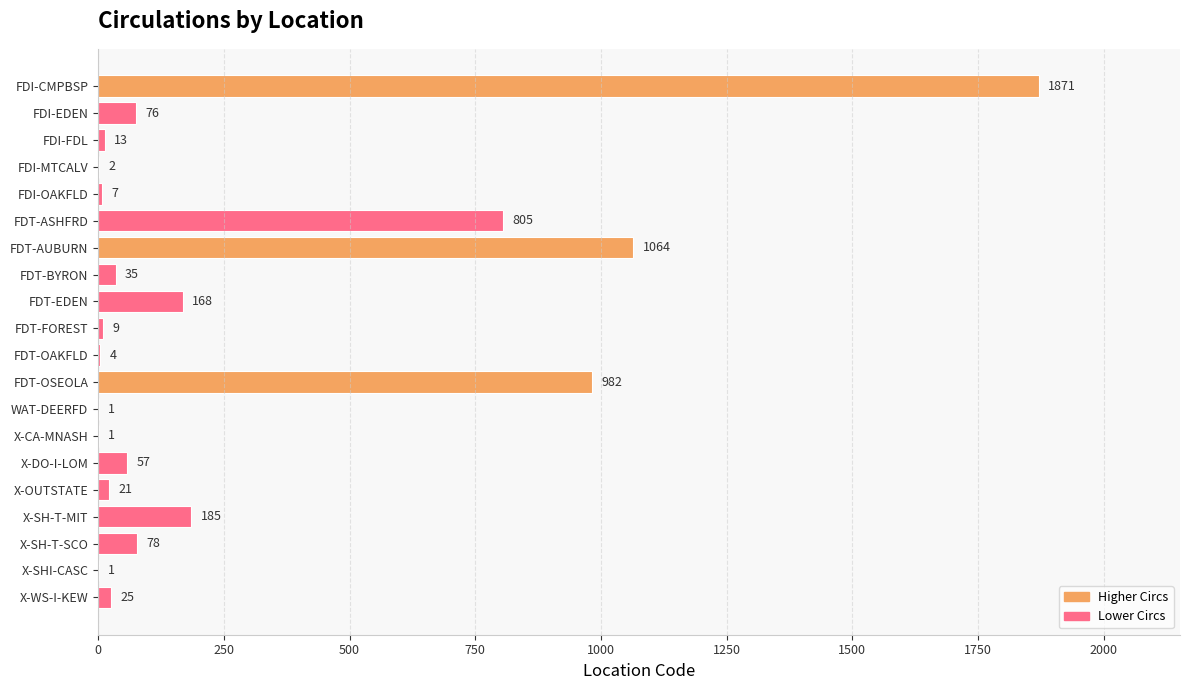

What is the sum of all values?

5405